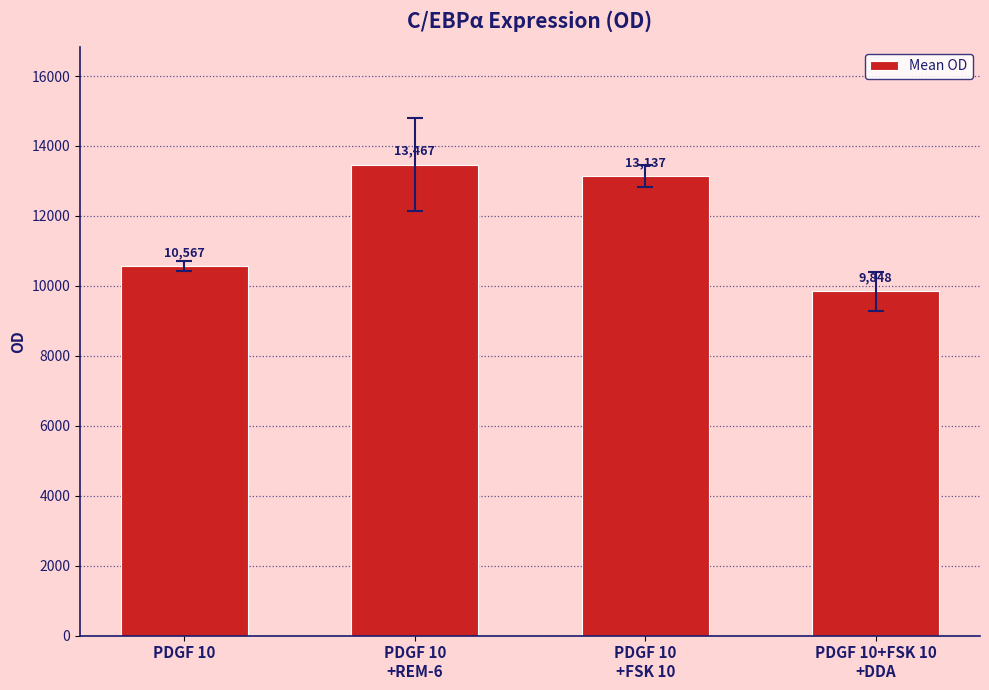

List the labels in order of value, largest first.

PDGF 10
+REM-6, PDGF 10
+FSK 10, PDGF 10, PDGF 10+FSK 10
+DDA